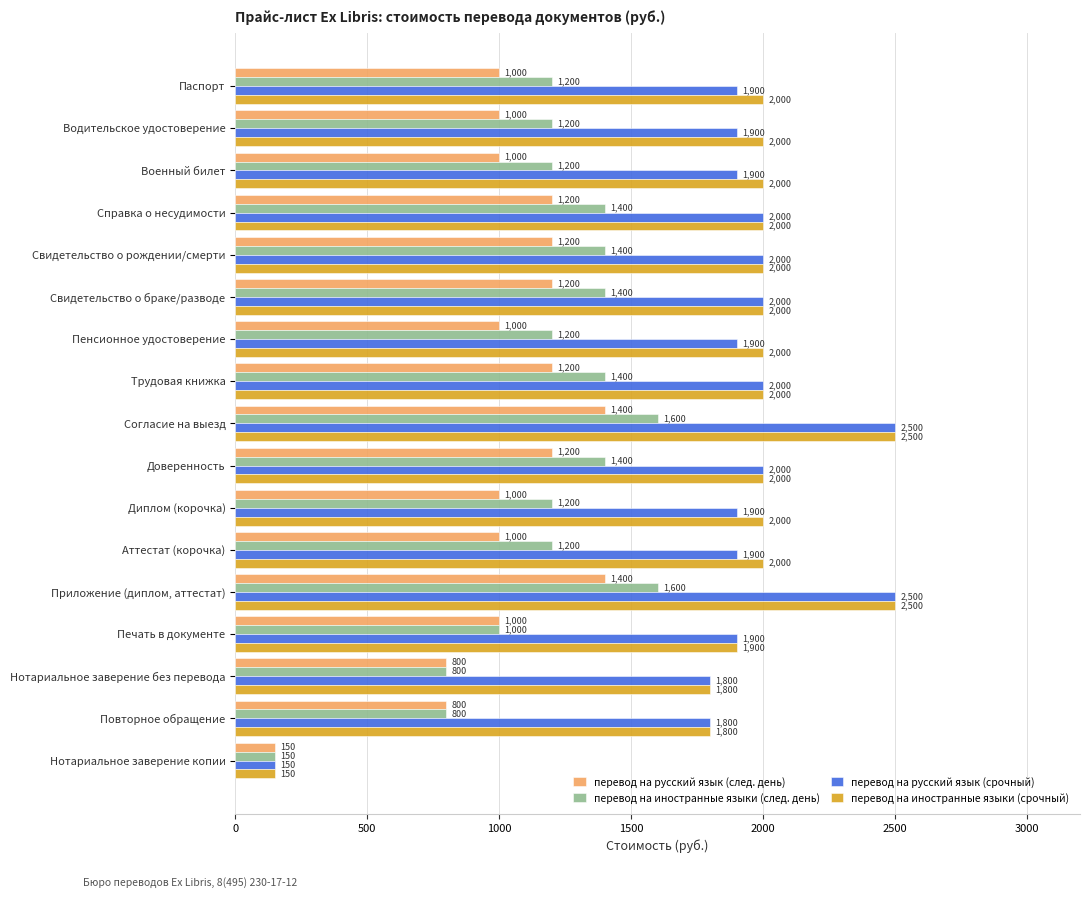

Which label corresponds to the smallest value in the chart?

Нотариальное заверение копии